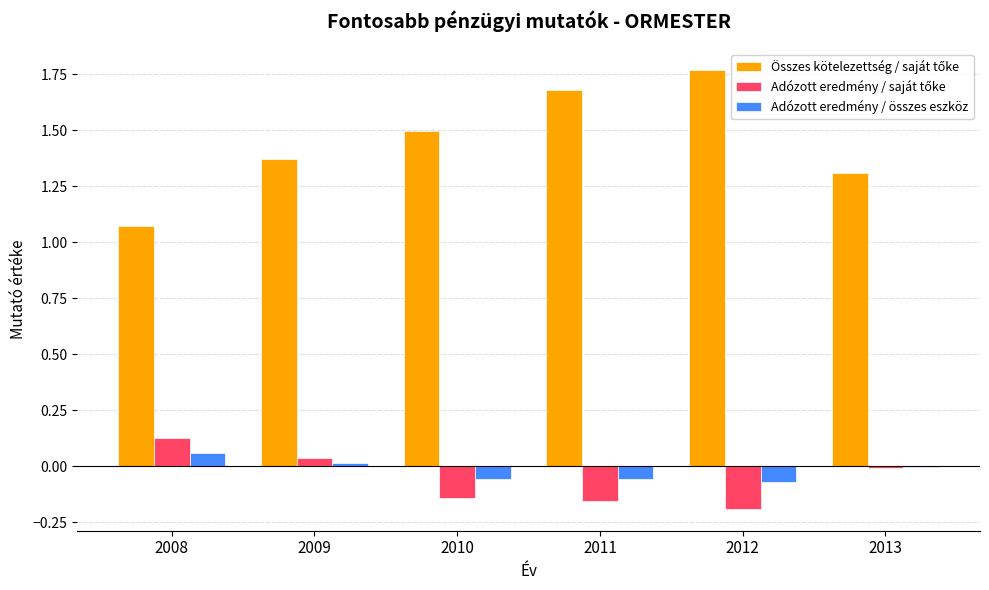

What is the total value across all series at 2011?

1.5